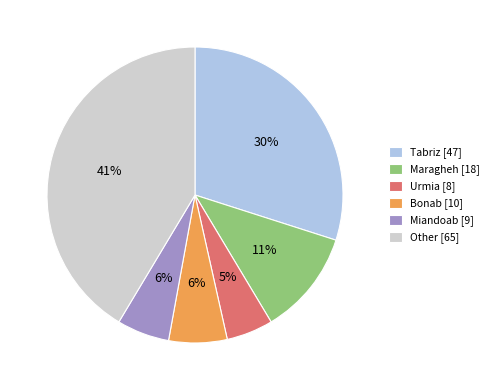

How many segments does this pie chart have?

6